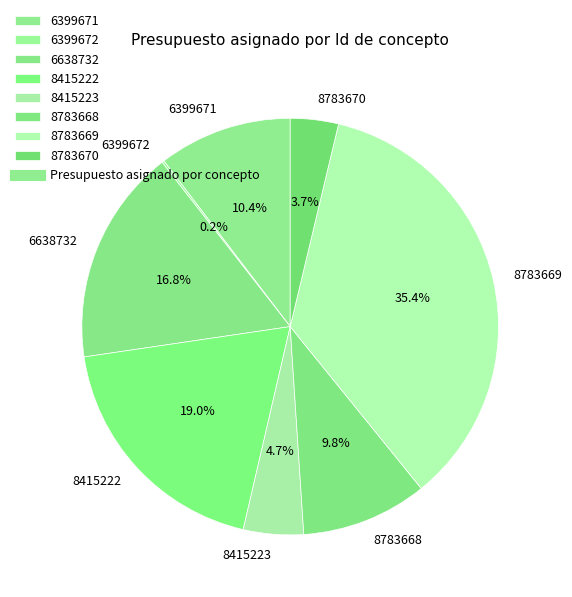

To the nearest percent, what is the combined percentage of 8783669 and 8783670?

39%